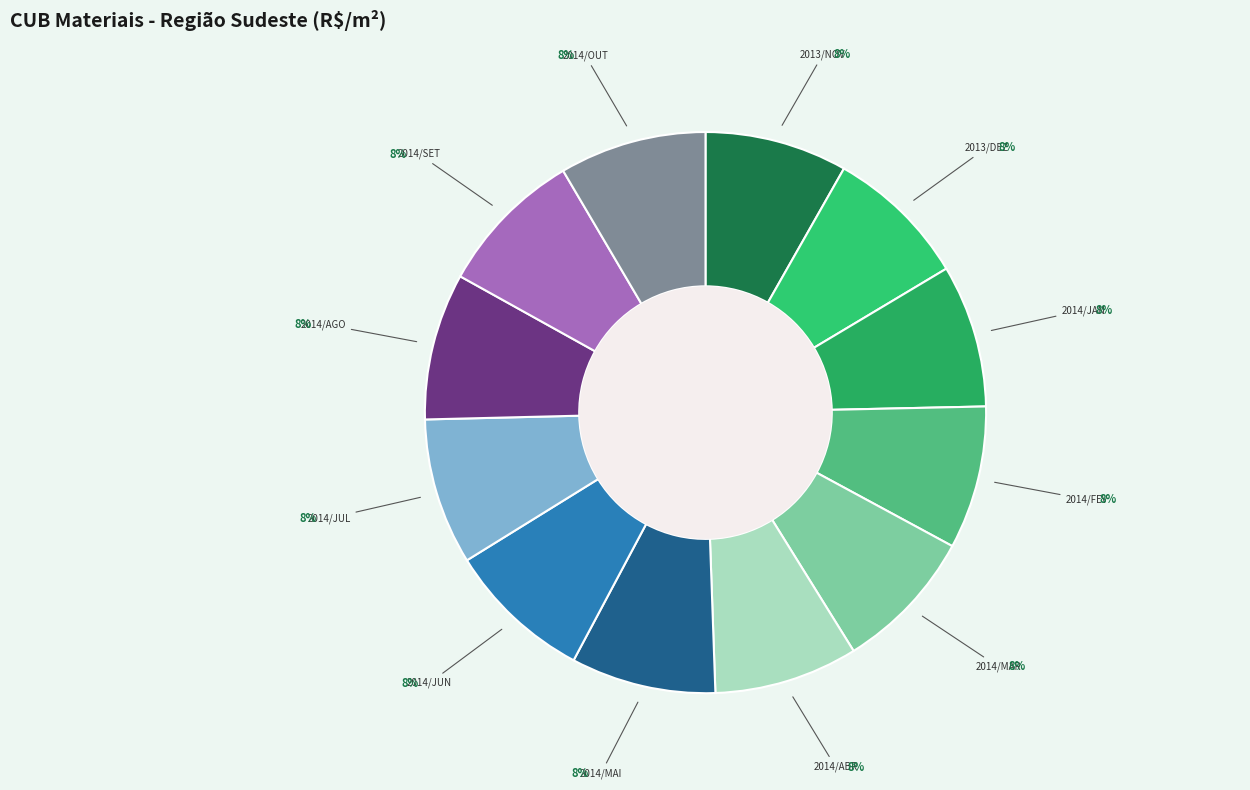

Count the number of slices in the pie.

12